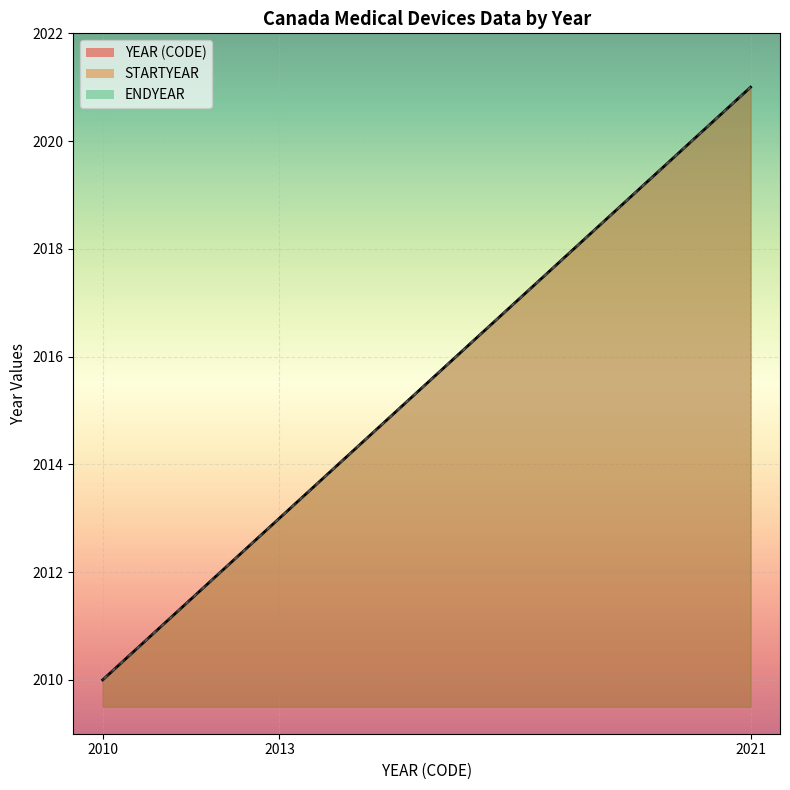

What is the smallest value displayed?

2010